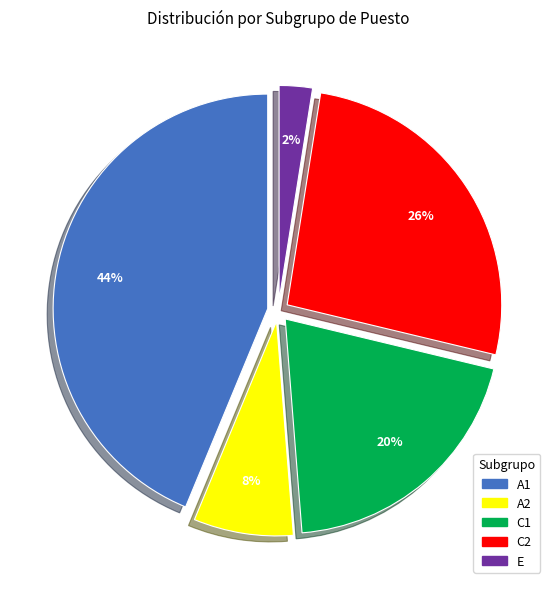

To the nearest percent, what portion does C2 represent?

26%